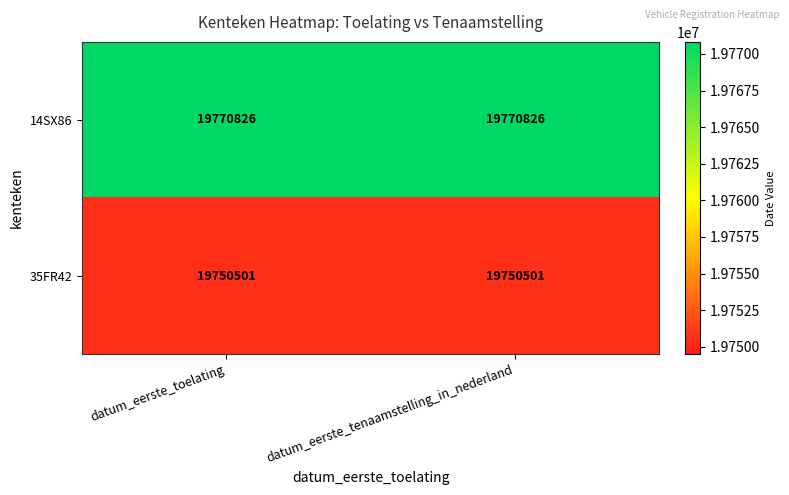

Which series has the largest total across all categories?

14SX86